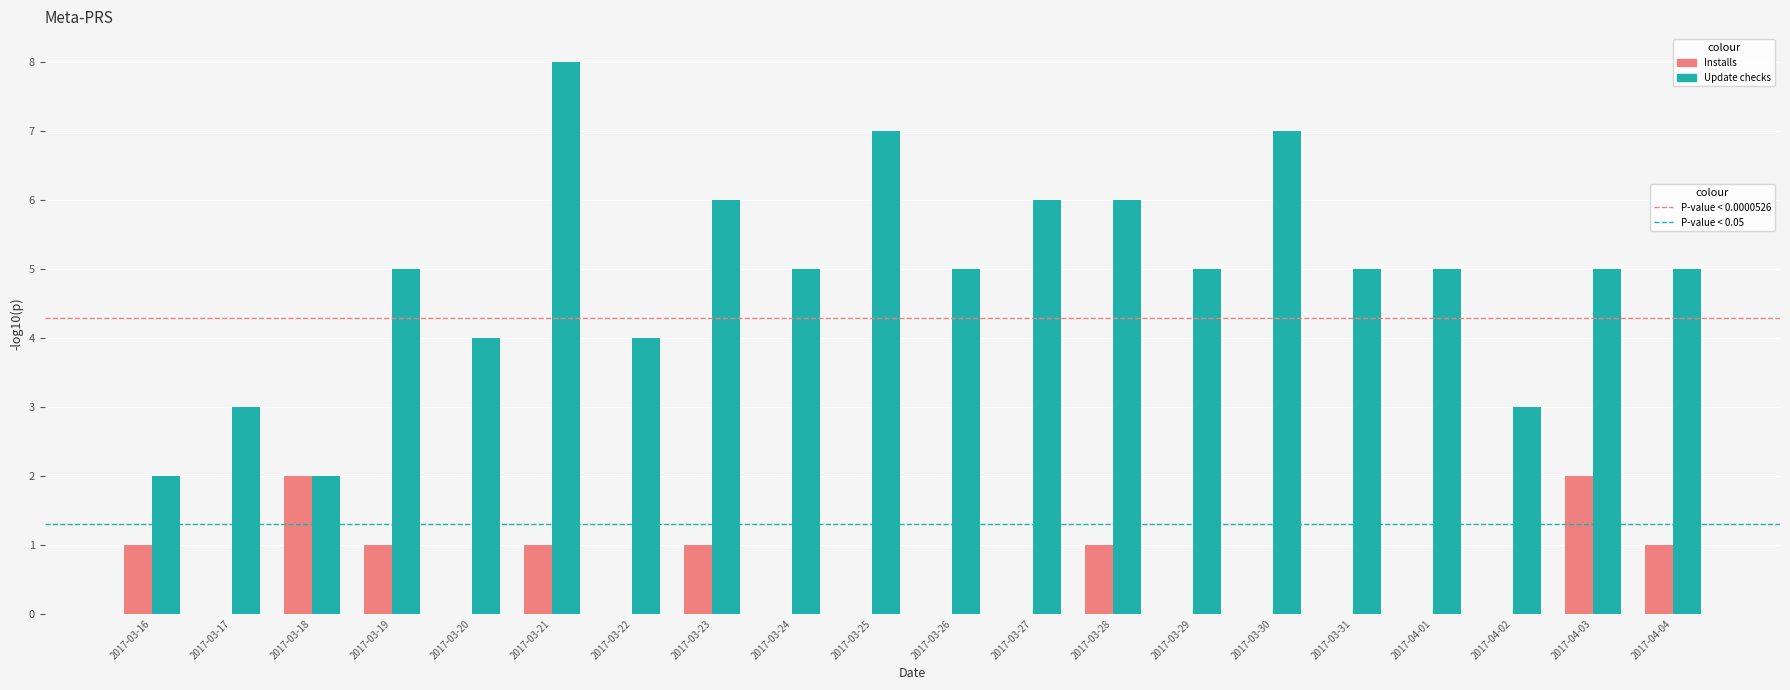

What is the maximum value shown in the chart?

8